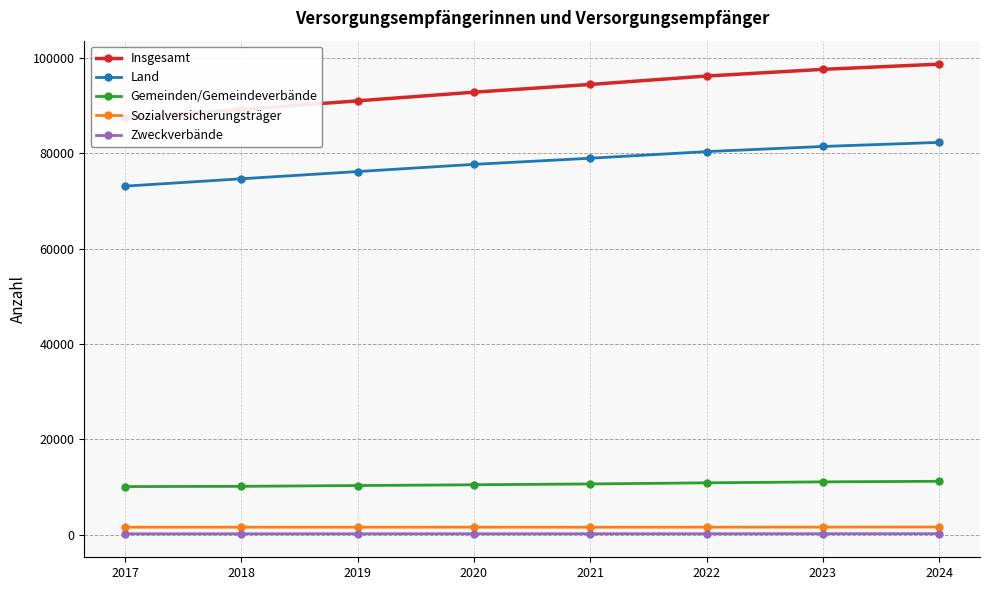

What is the minimum value shown in the chart?

200